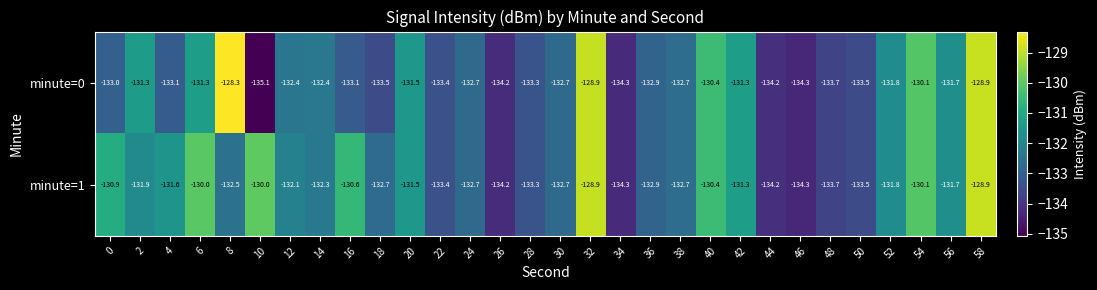

What value does the minute=1 series have at 32?

-128.9